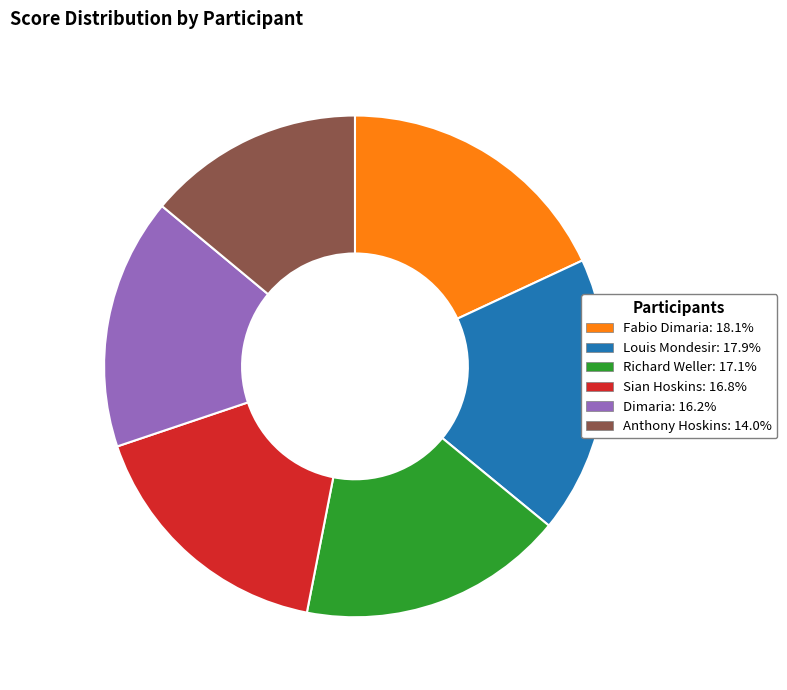

Is Fabio Dimaria the majority of the pie?

No